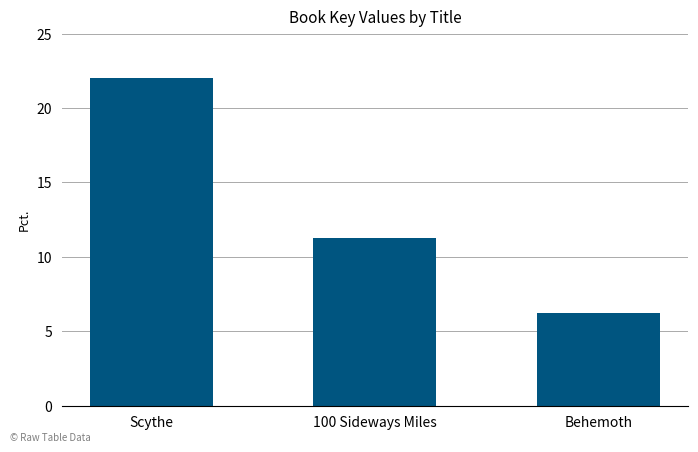

True or false: the data shows 22.0 at Scythe.

True